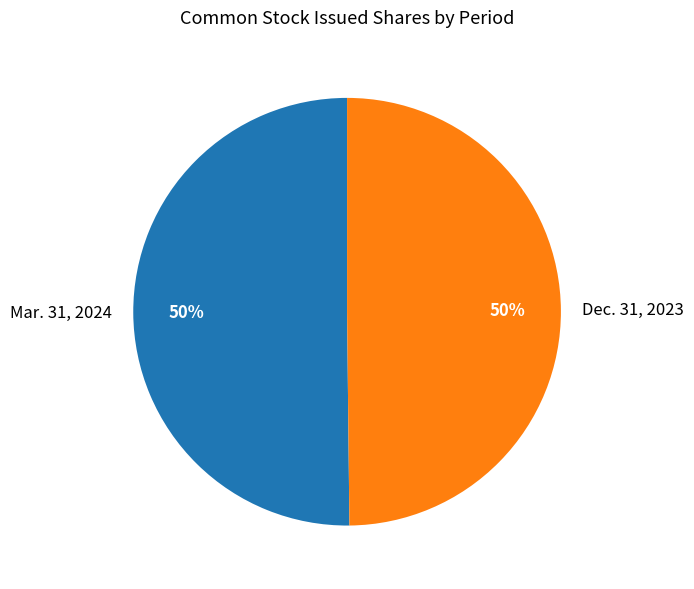

True or false: Mar. 31, 2024 accounts for 50% of the total.

True